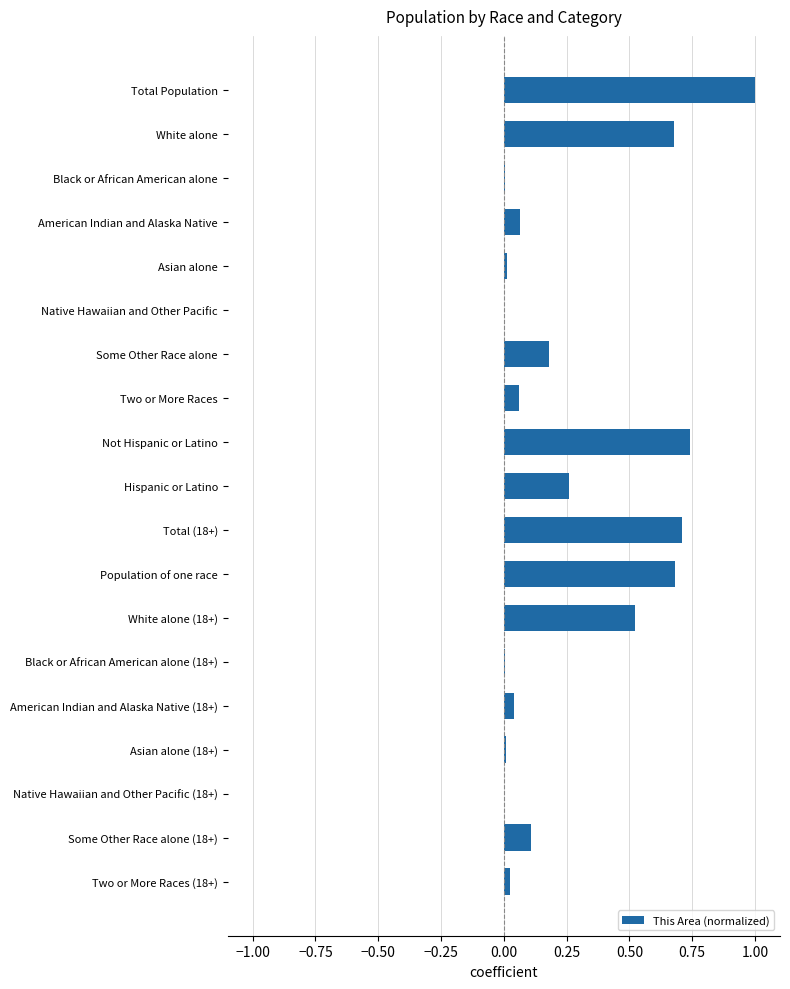

The chart shows a value of 0.7 at Total (18+). True or false?

True